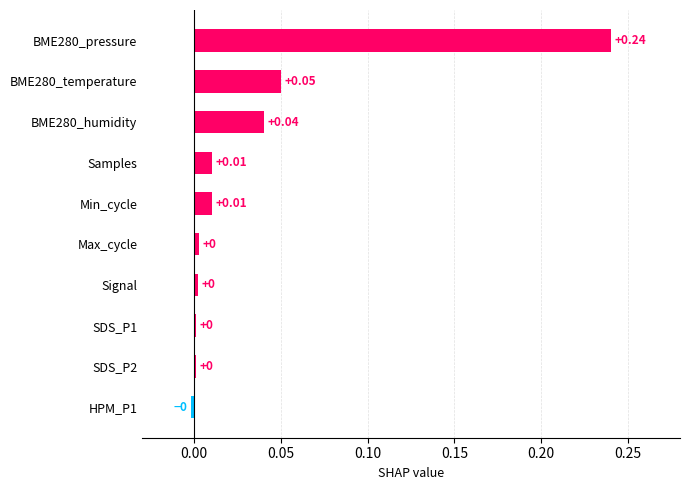

Which has a higher value, Samples or SDS_P1?

Samples